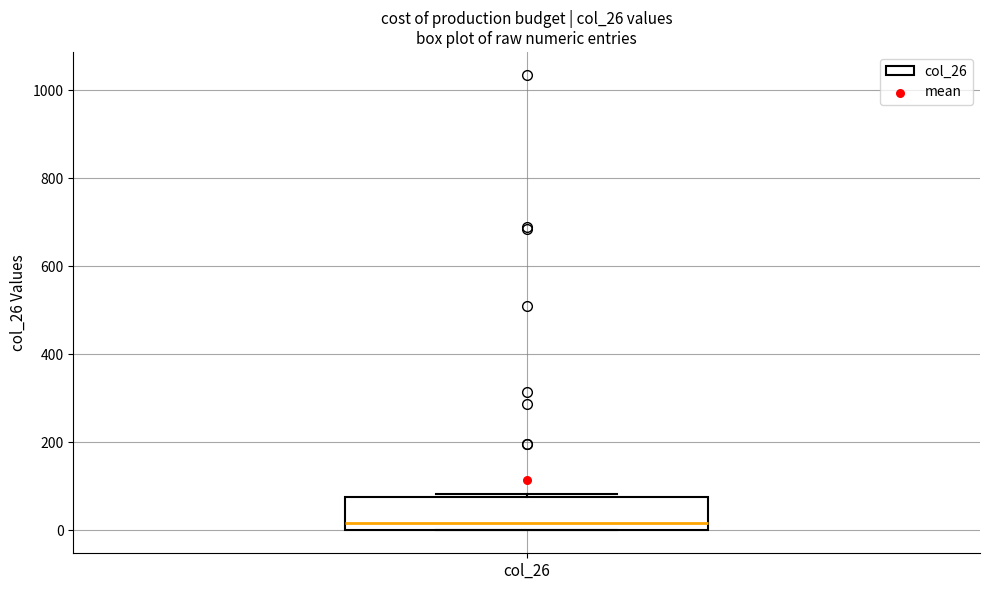

Read this box plot against the y-axis: the position of the median line, the range covered by the box, and the ends of both whiskers. The values are not printed on the chart, so give them approximately, as read against the axis.

median 20, box 0 to 80, whiskers 0 to 80 (just above the box's upper edge)